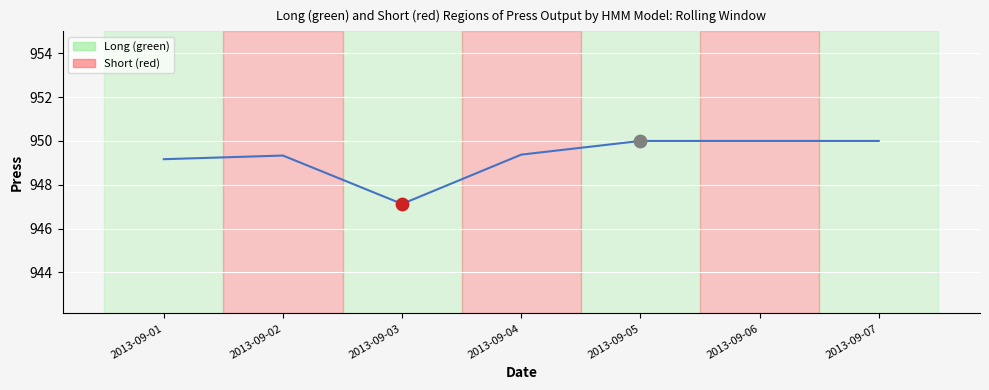

Between 2013-09-05 and 2013-09-03, which is larger?

2013-09-05